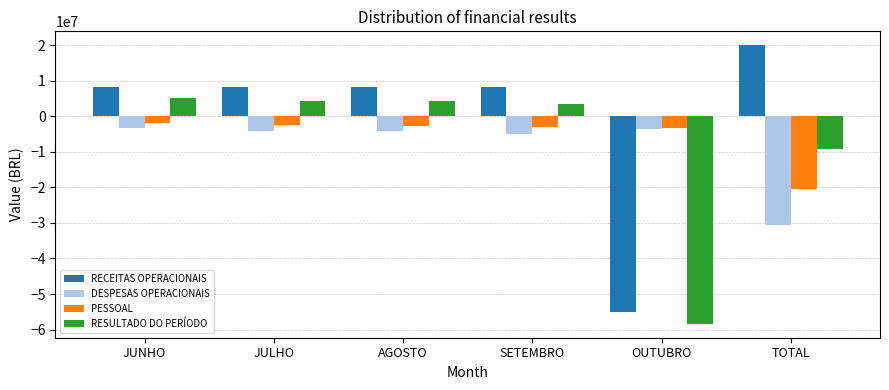

The RESULTADO DO PERÍODO series shows -9201456.3 at TOTAL. True or false?

True